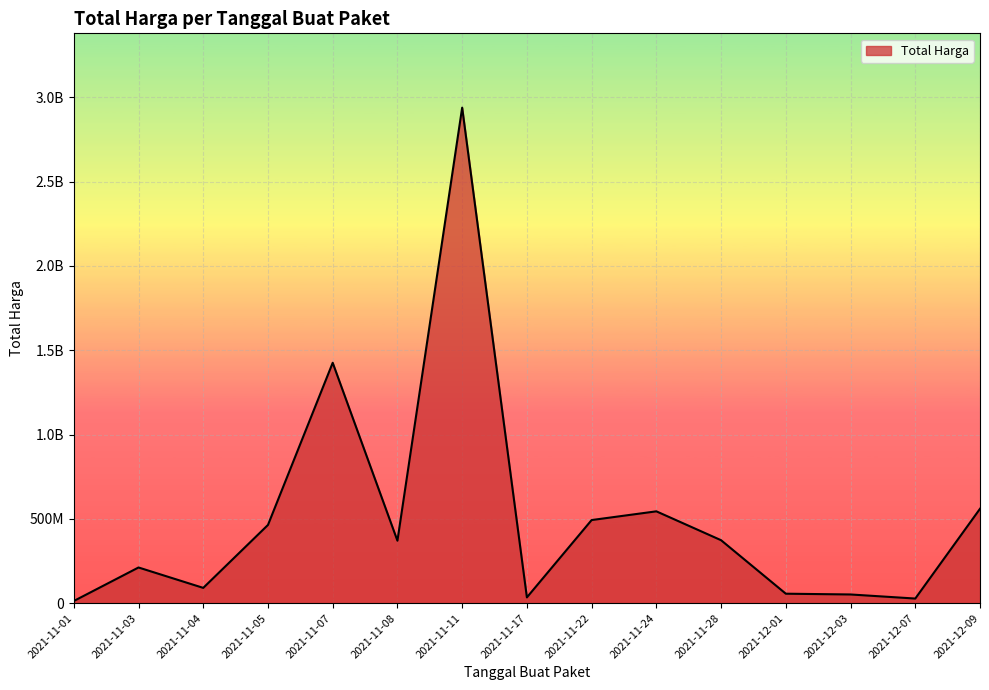

Is this an area chart (filled region under the line)?

Yes